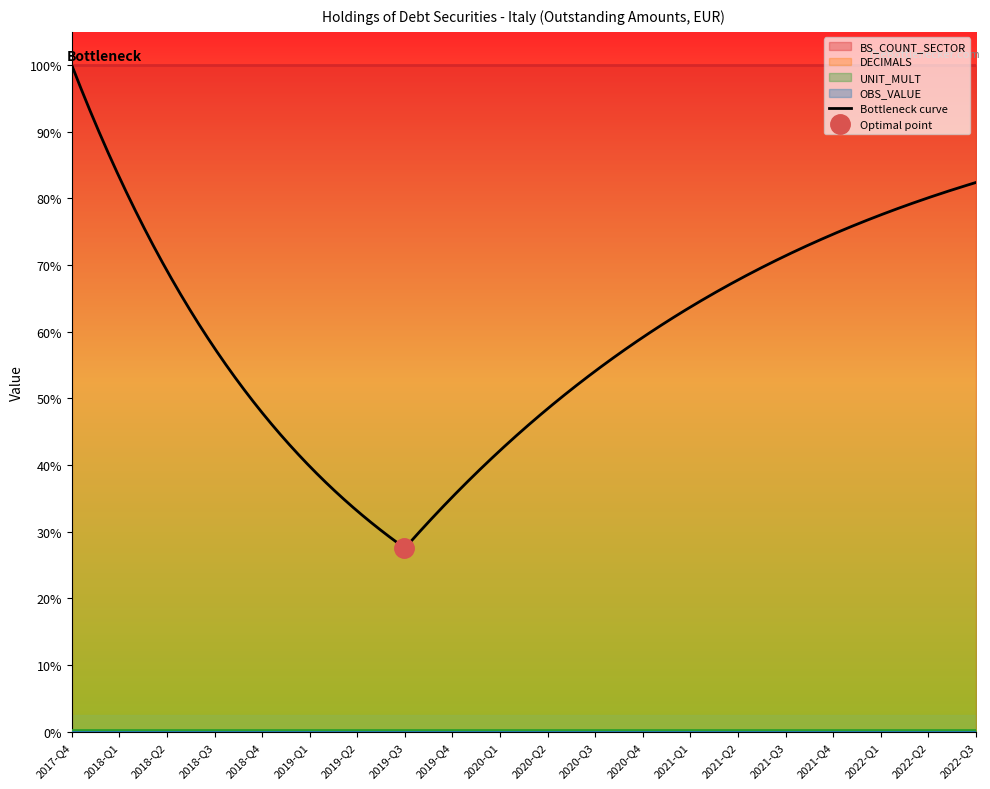

Rank the series by their maximum value, from lowest to highest.

DECIMALS, OBS_VALUE, UNIT_MULT, BS_COUNT_SECTOR